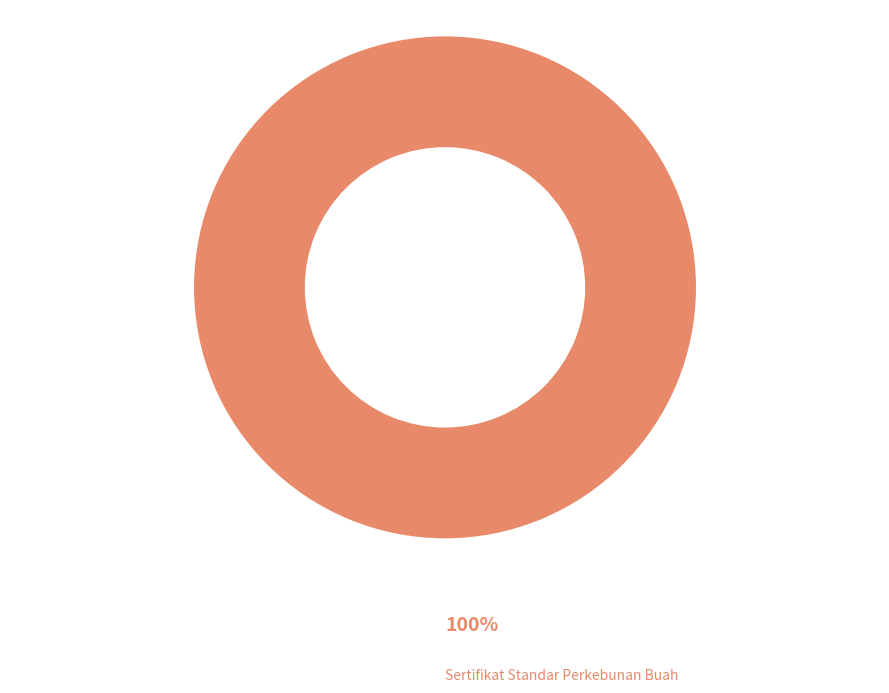

Is there any slice that represents more than half of the pie?

Yes